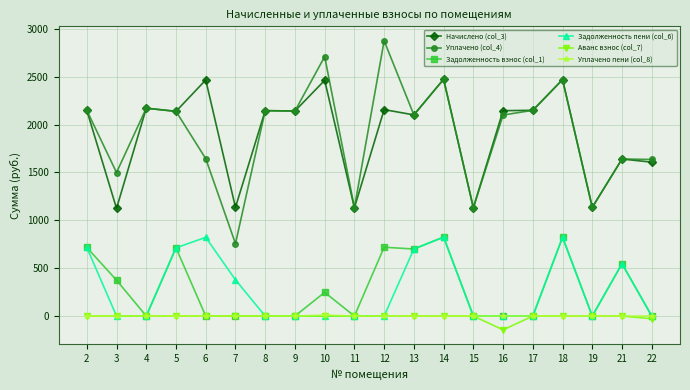

True or false: Задолженность взнос (col_1) and Начислено (col_3) cross at least once.

False